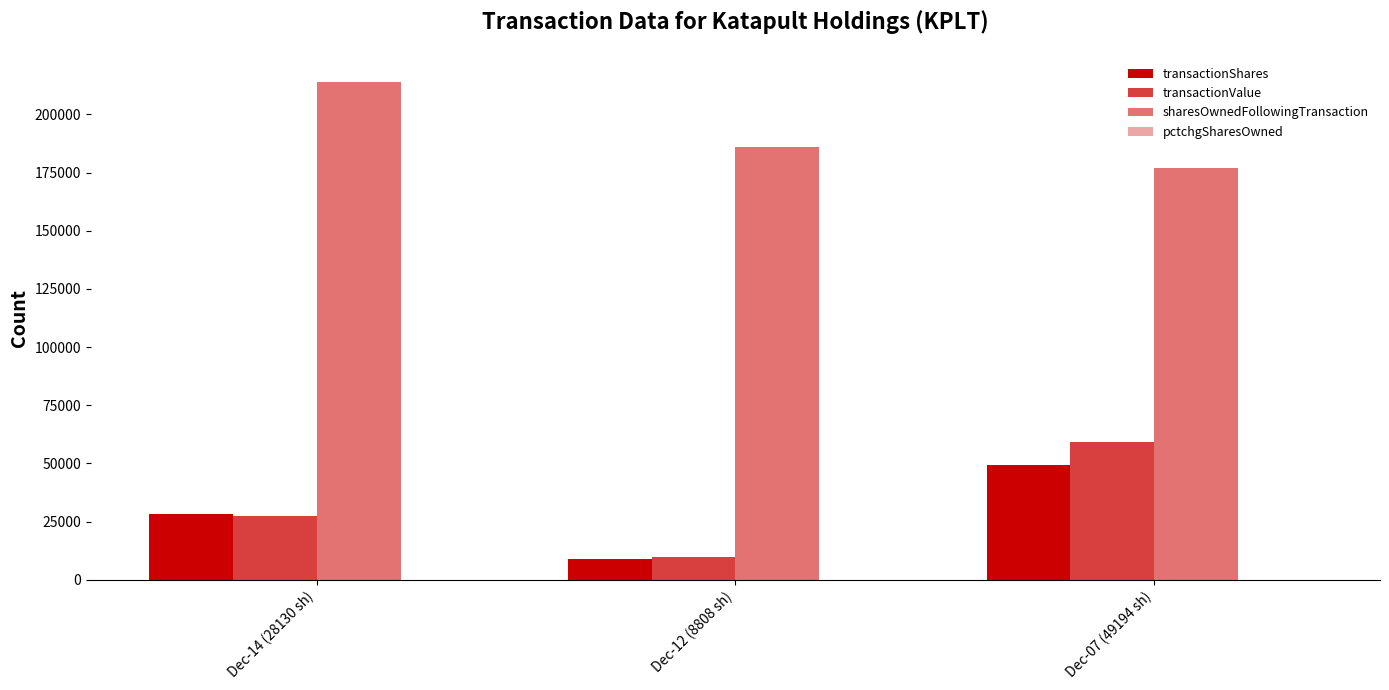

Reading left to right, transcribe all the data shown in this chart.

transactionShares: 28130	8808	49194
transactionValue: 27552	9733	59273
sharesOwnedFollowingTransaction: 214108	185978	177170
pctchgSharesOwned: 15	5	38